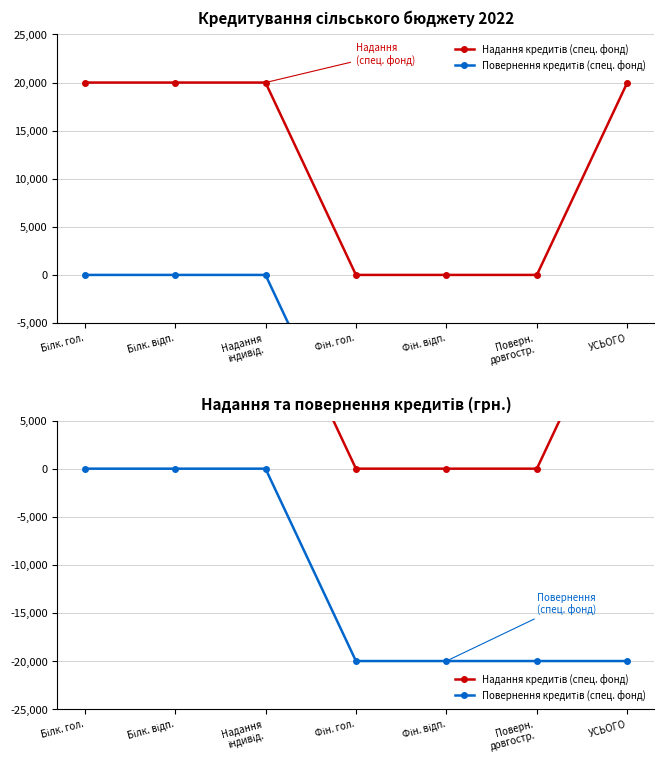

What is the total value across all series at Білк. гол.?

20000